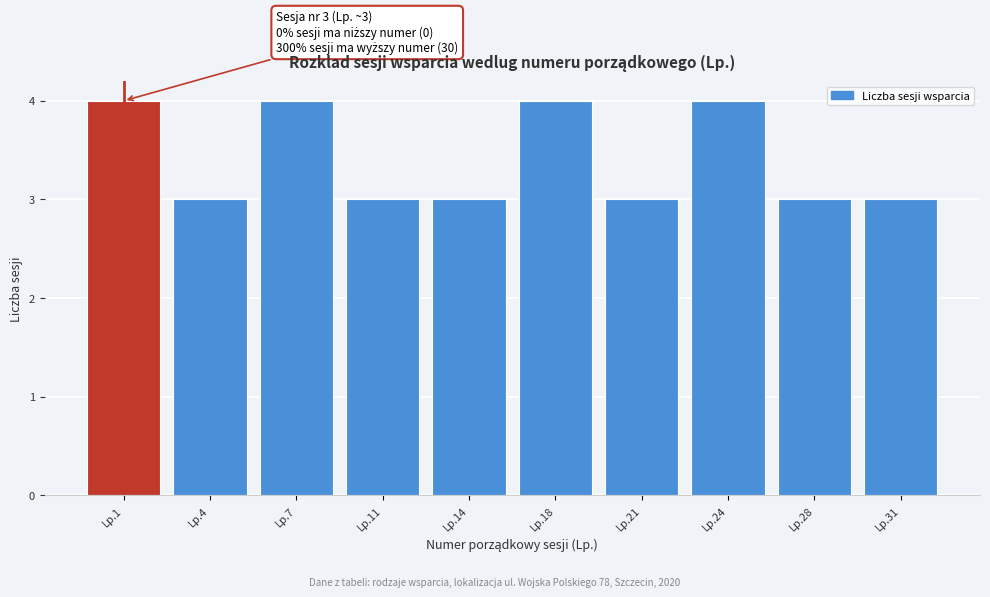

Reading left to right, transcribe all the data shown in this chart.

Lp.1=4	Lp.4=3	Lp.7=4	Lp.11=3	Lp.14=3	Lp.18=4	Lp.21=3	Lp.24=4	Lp.28=3	Lp.31=3